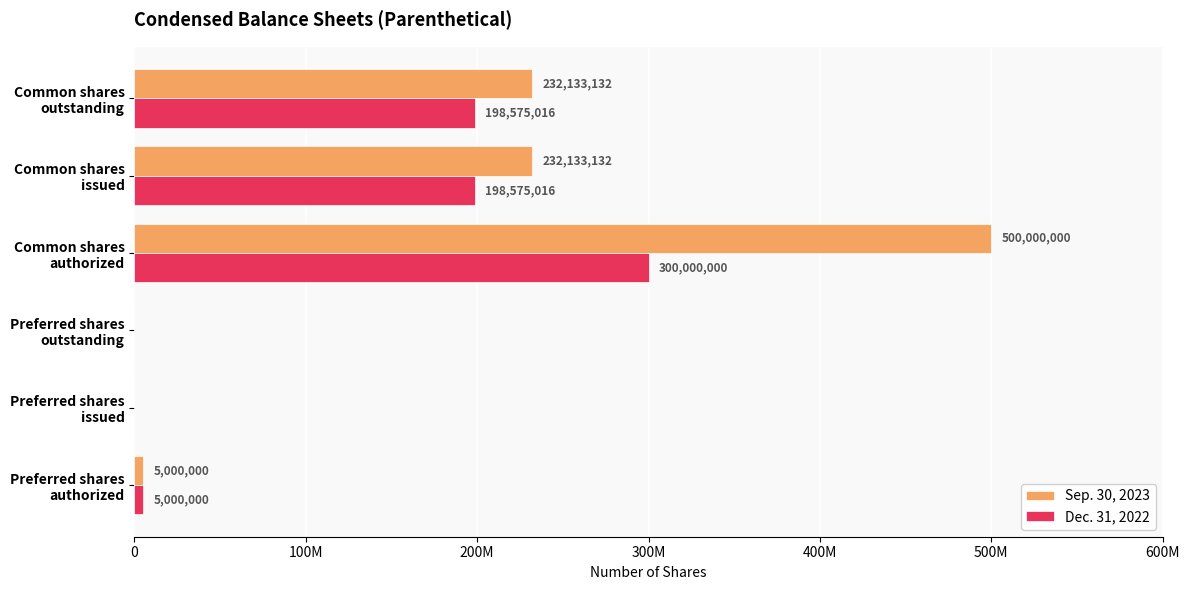

What are all the series names shown in the legend?

Sep. 30, 2023, Dec. 31, 2022